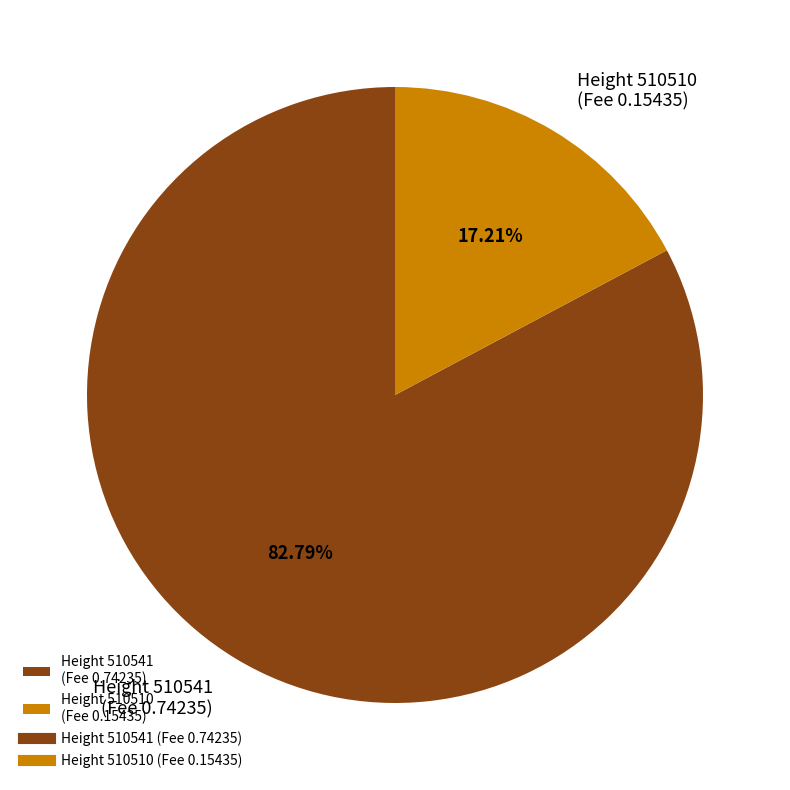

Between Height 510510 (Fee 0.15435) and Height 510541 (Fee 0.74235), which is larger?

Height 510541 (Fee 0.74235)